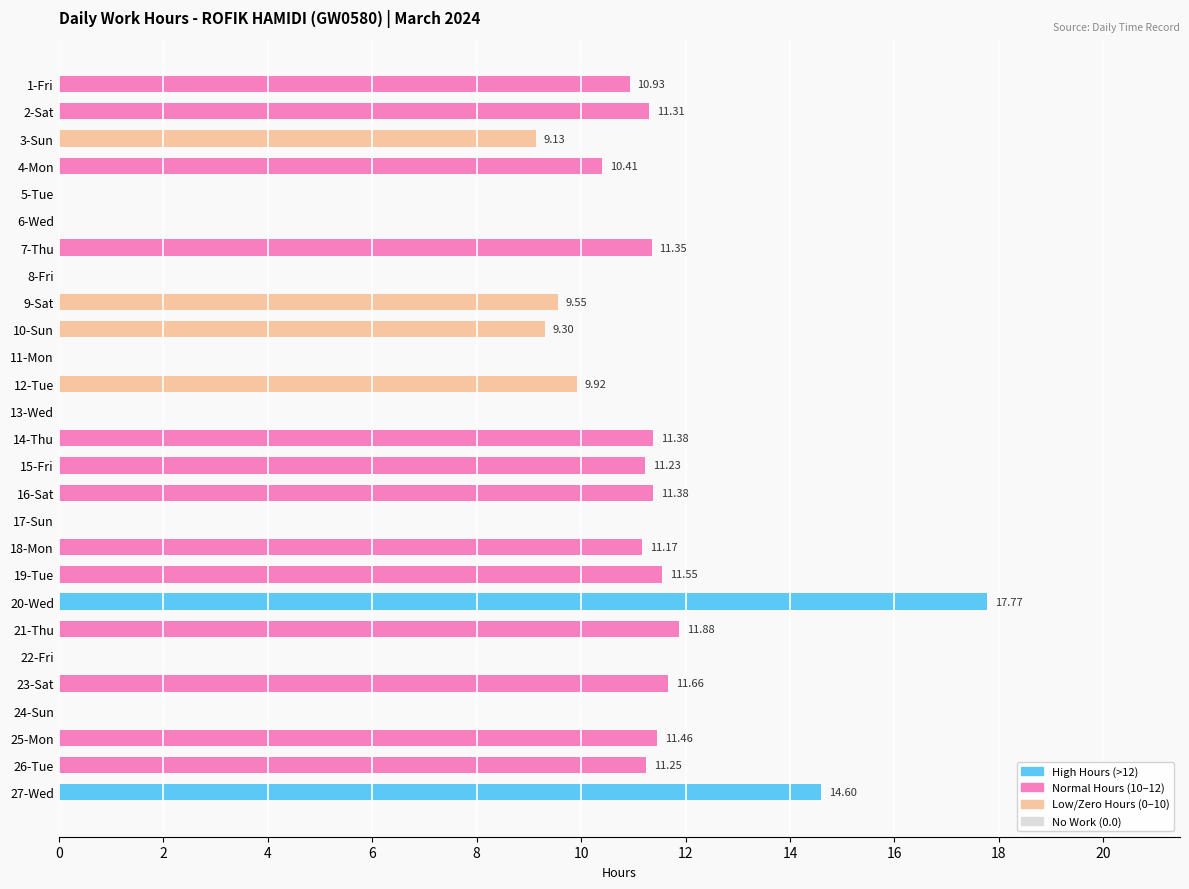

What is the sum of all values?

217.2